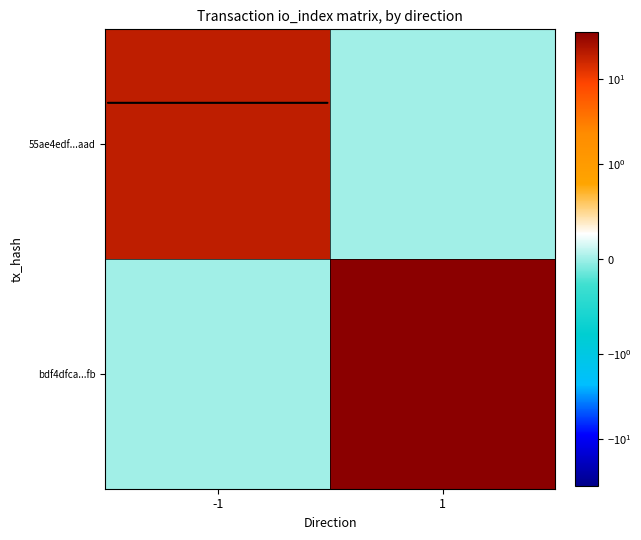

Reading right to left, list all the values displayed in this chart.

55ae4edf...aad: 1=0	-1=19
bdf4dfca...fb: 1=35	-1=0